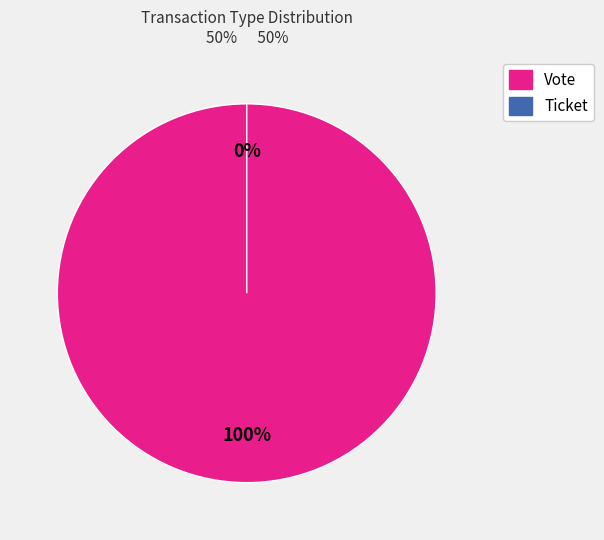

How many segments does this pie chart have?

2